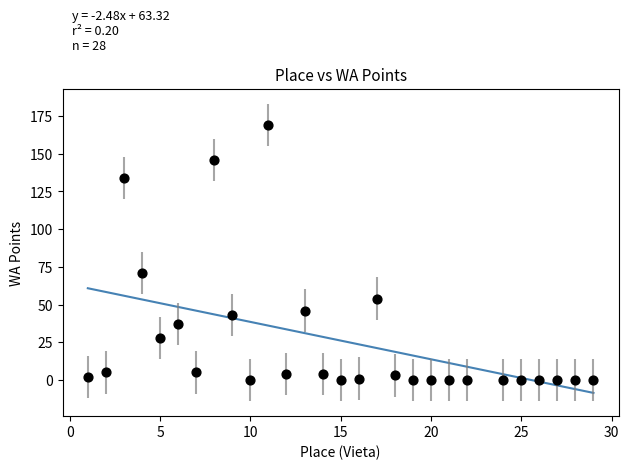

What Y value in the scatter plot is closest to 84?

71